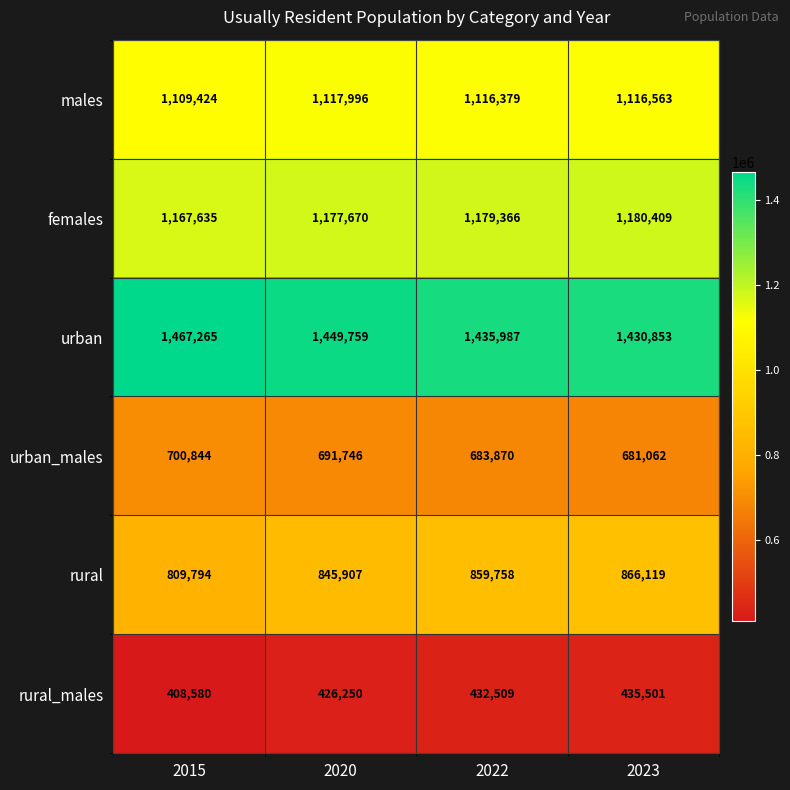

At which label is females closest to 1174022?

2020